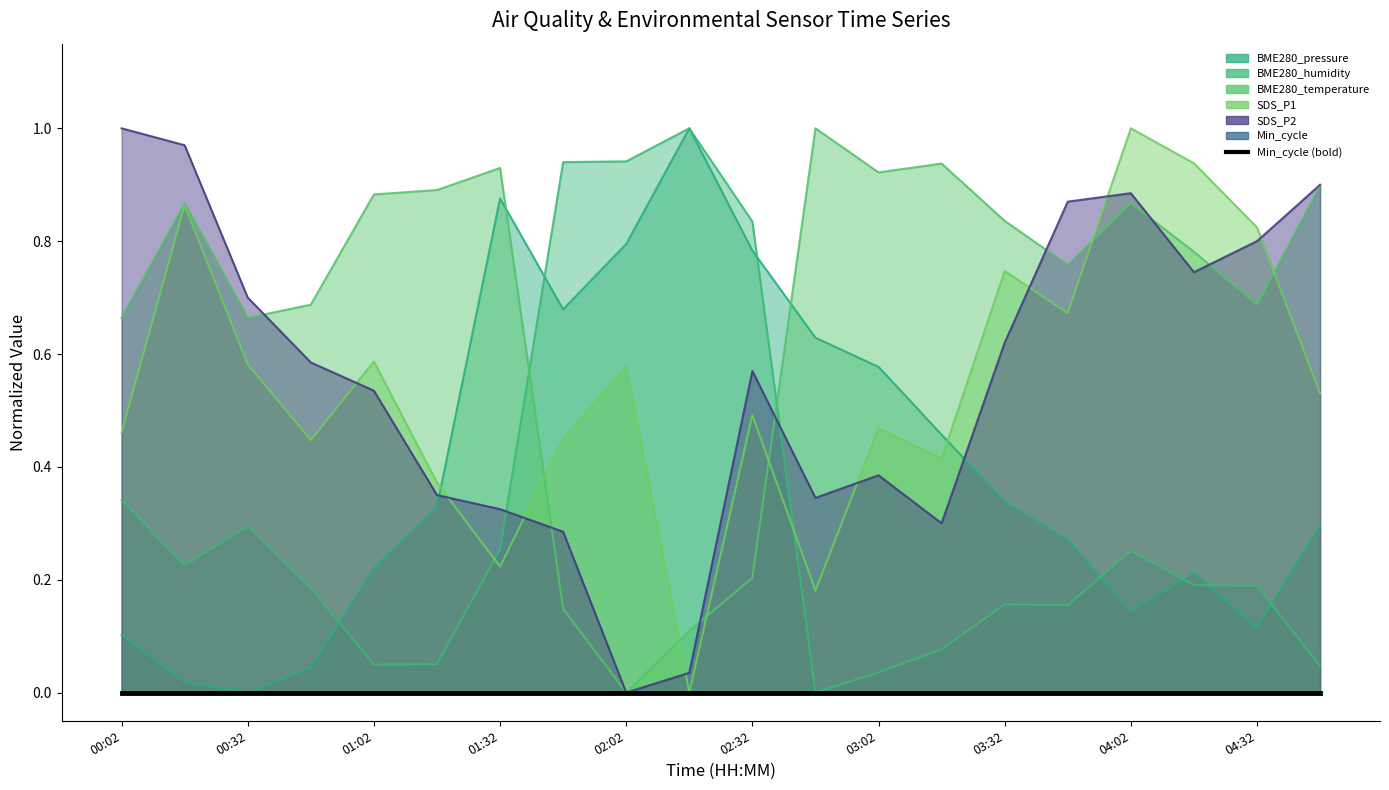

What is the label of the 4th point from the left?

00:47